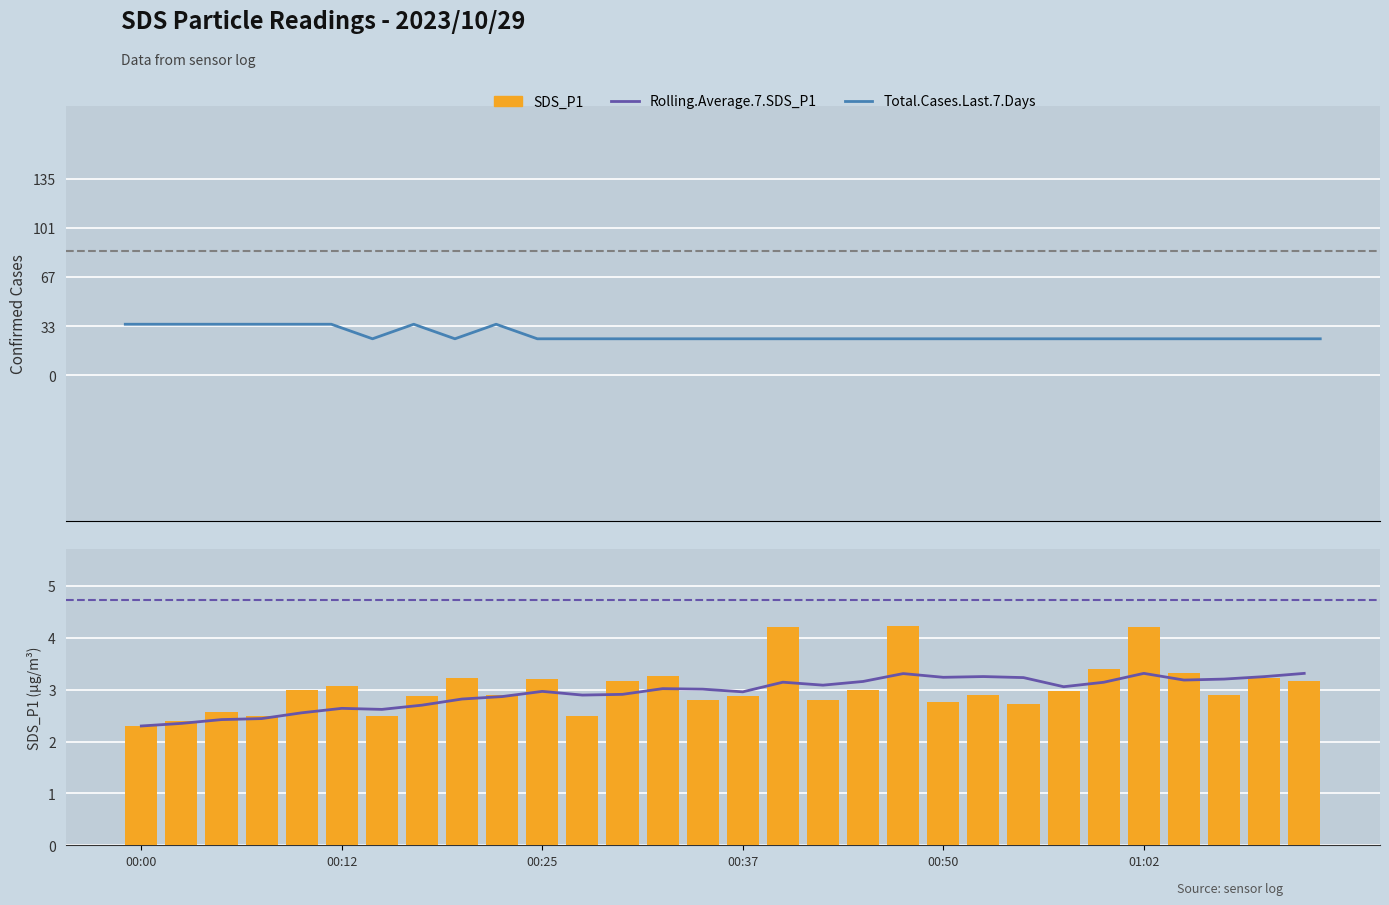

Reading left to right, extract all data points from this chart.

Total.Cases.Last.7.Days: 35.0	35.0	35.0	35.0	35.0	35.0	25.0	35.0	25.0	35.0	25.0	25.0	25.0	25.0	25.0	25.0	25.0	25.0	25.0	25.0	25.0	25.0	25.0	25.0	25.0	25.0	25.0	25.0	25.0	25.0
Rolling.Average.7.SDS_P1: 2.3	2.3	2.4	2.4	2.6	2.6	2.6	2.7	2.8	2.9	3.0	2.9	2.9	3.0	3.0	3.0	3.1	3.1	3.2	3.3	3.2	3.3	3.2	3.1	3.1	3.3	3.2	3.2	3.3	3.3
SDS_P1: 2.3	2.4	2.6	2.5	3.0	3.1	2.5	2.9	3.2	2.9	3.2	2.5	3.2	3.3	2.8	2.9	4.2	2.8	3.0	4.2	2.8	2.9	2.7	3.0	3.4	4.2	3.3	2.9	3.2	3.2